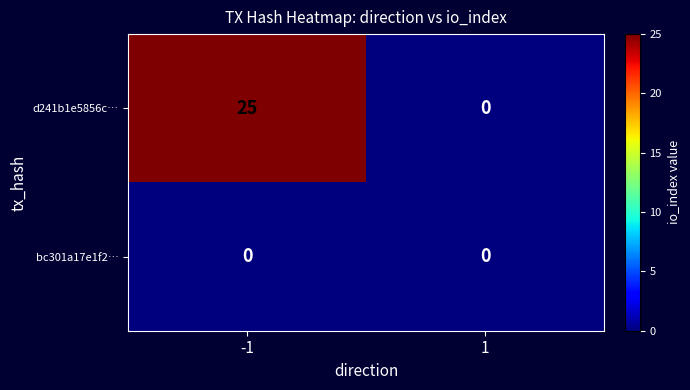

Which series has the widest spread of values?

d241b1e5856c…